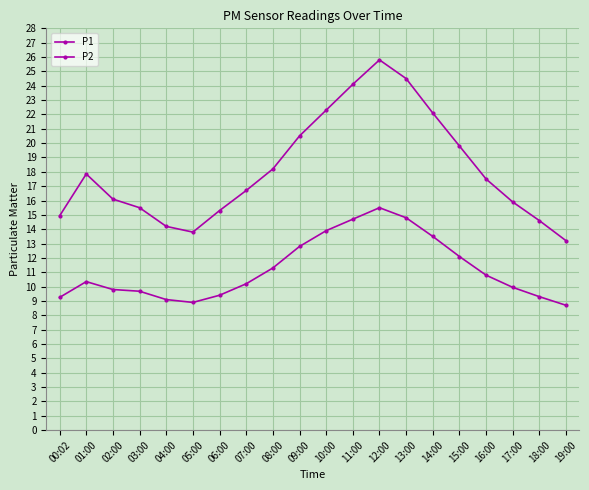

Rank the series at 14:00 from lowest to highest value.

P2, P1